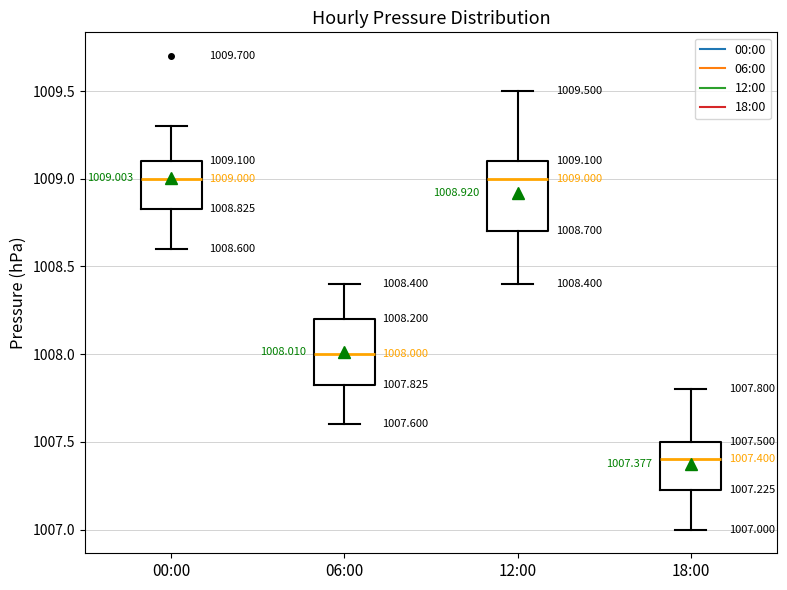

Which box has the lowest median line?

18:00